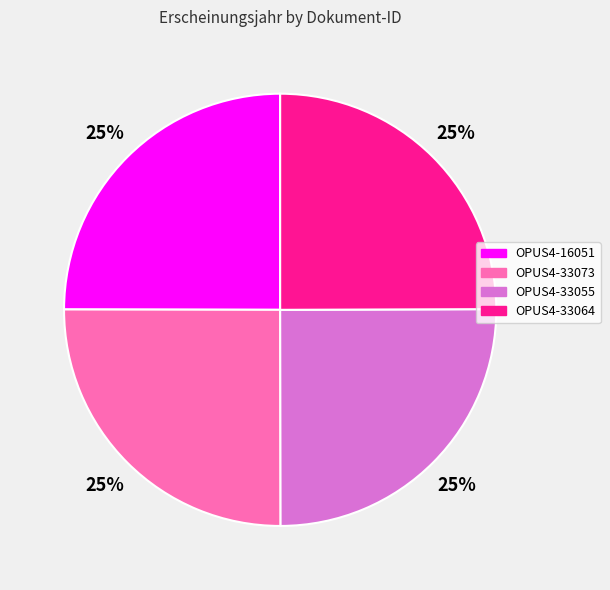

To the nearest percent, what percentage of the pie is OPUS4-33055?

25%